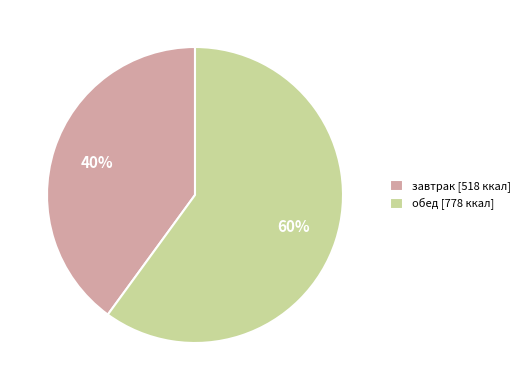

Is завтрак the majority of the pie?

No